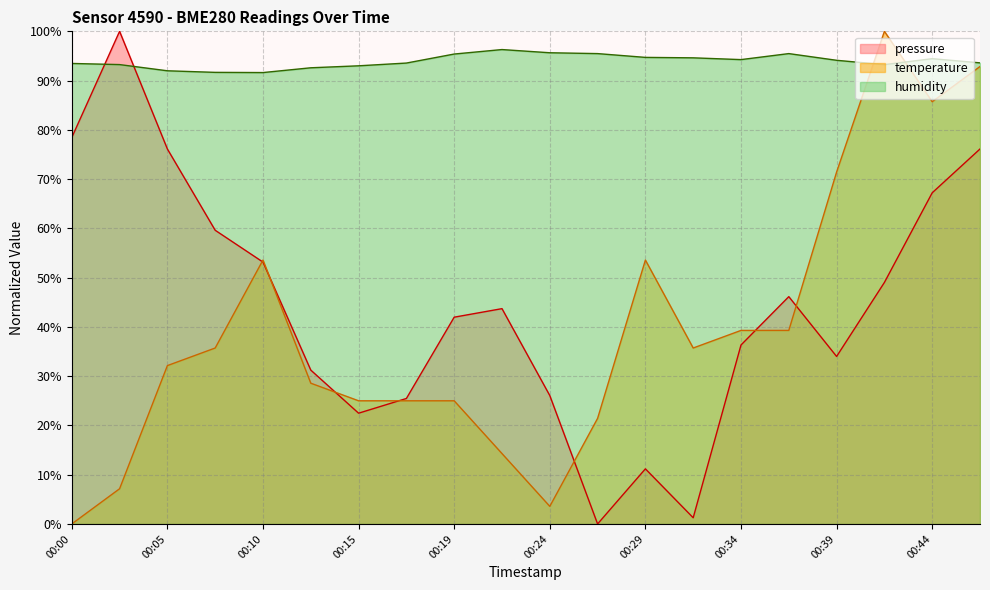

Is the value of pressure at 00:15 greater than the value of humidity at 00:34?

No